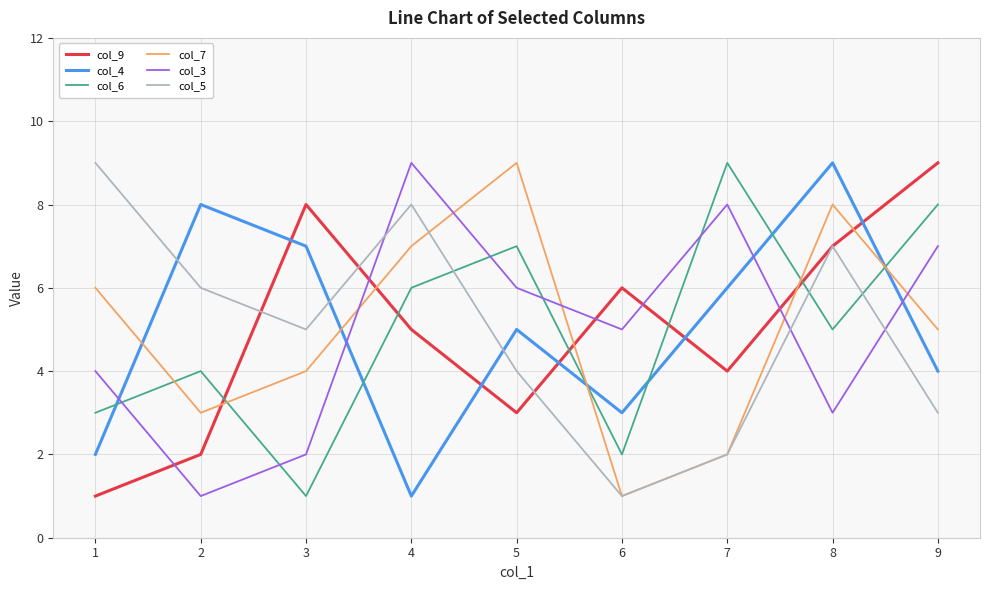

What are all the series names shown in the legend?

col_9, col_4, col_6, col_7, col_3, col_5